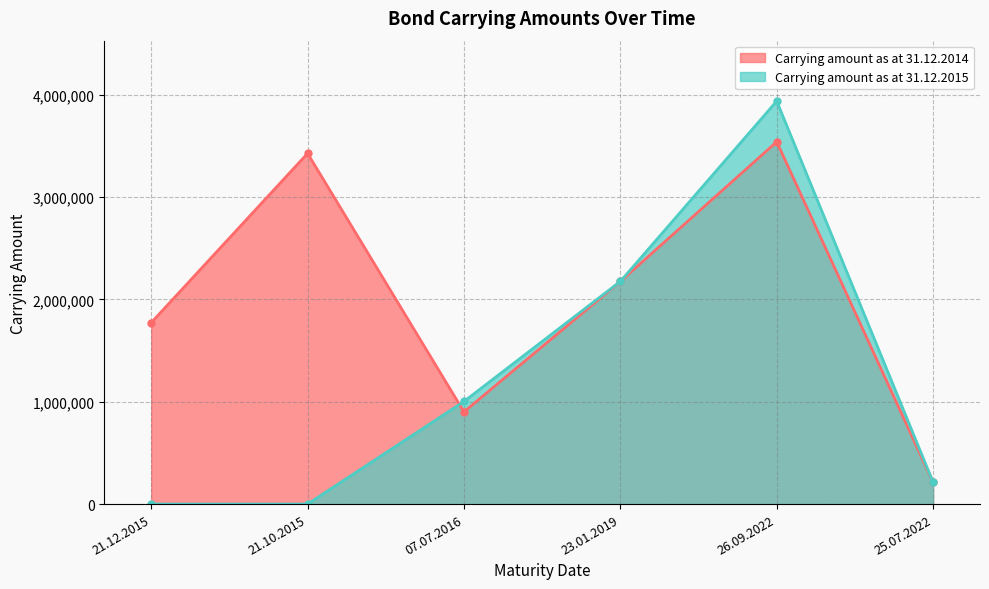

What is the label of the 5th point from the left?

26.09.2022